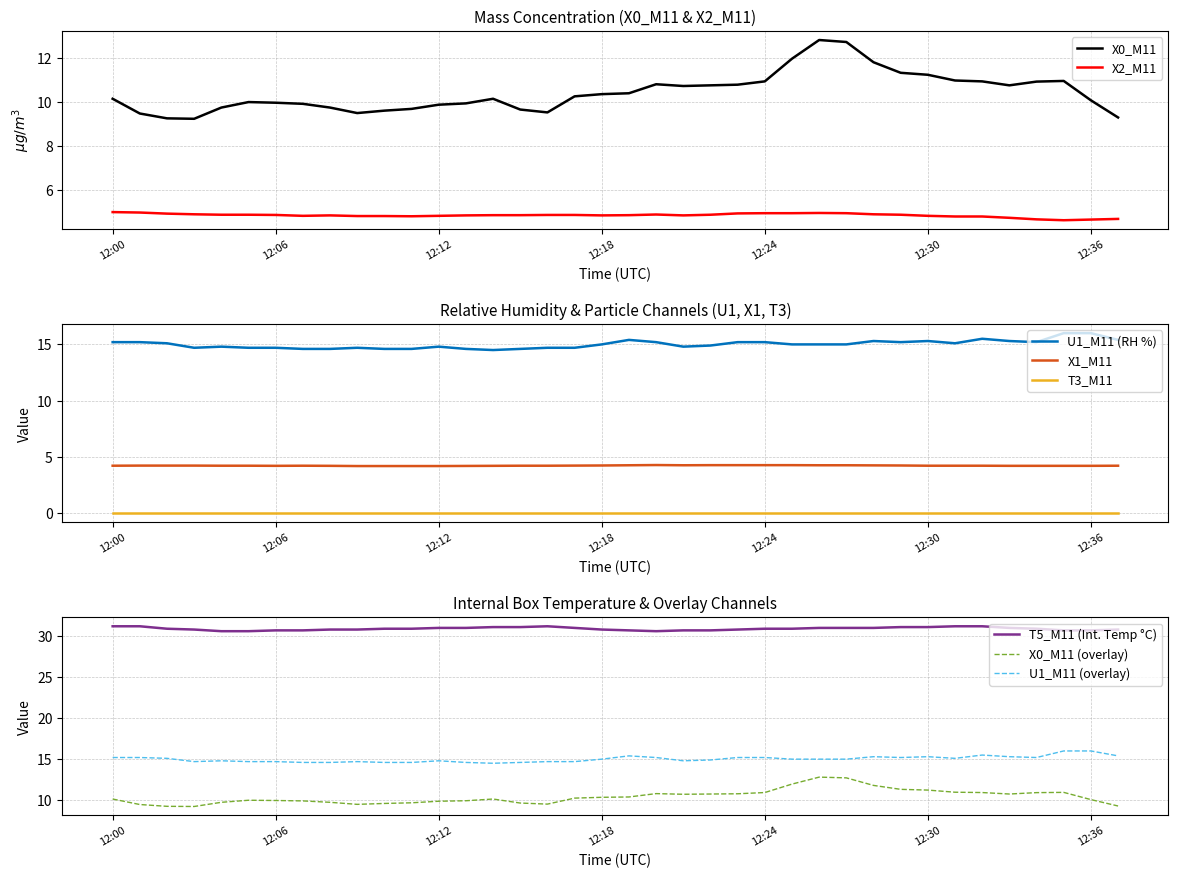

True or false: X1_M11 and X0_M11 intersect in this chart.

False